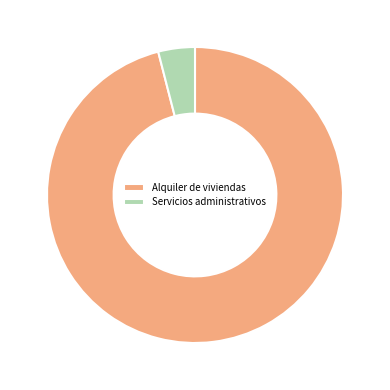

Between Alquiler de viviendas and Servicios administrativos, which is larger?

Alquiler de viviendas